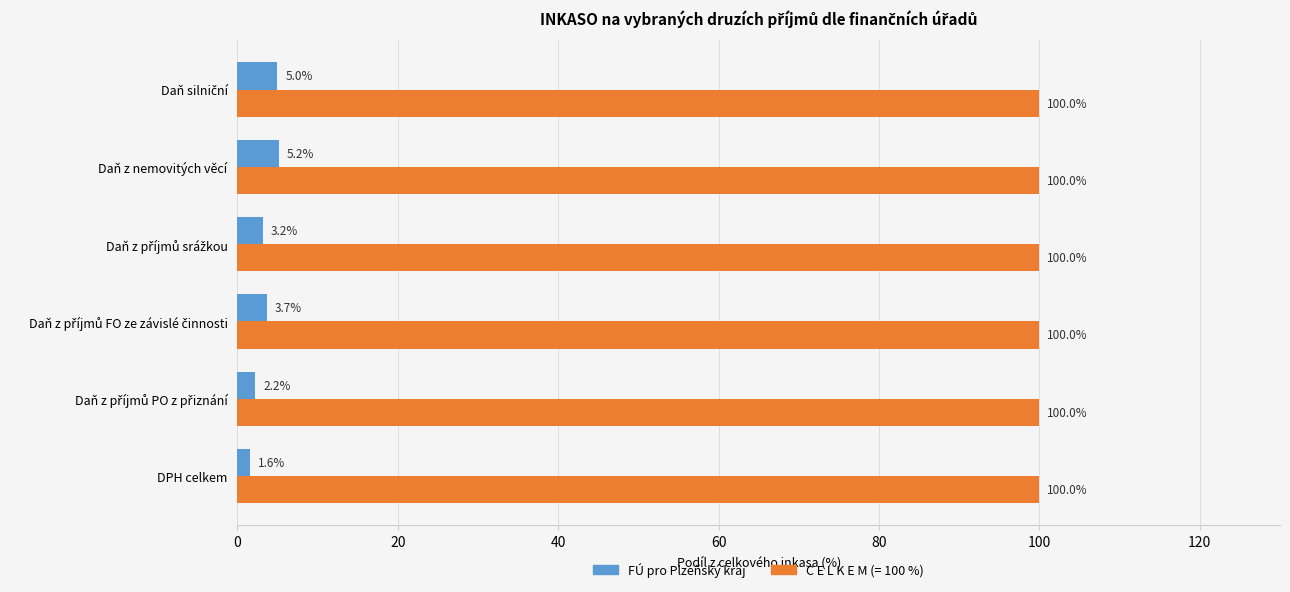

At which category is the sum across all series the highest?

Daň z nemovitých věcí